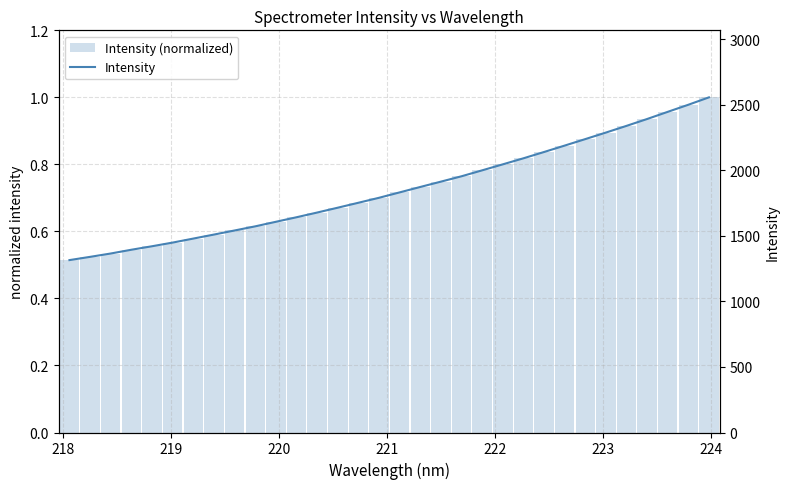

What is the sum of all Intensity values?

59368.4